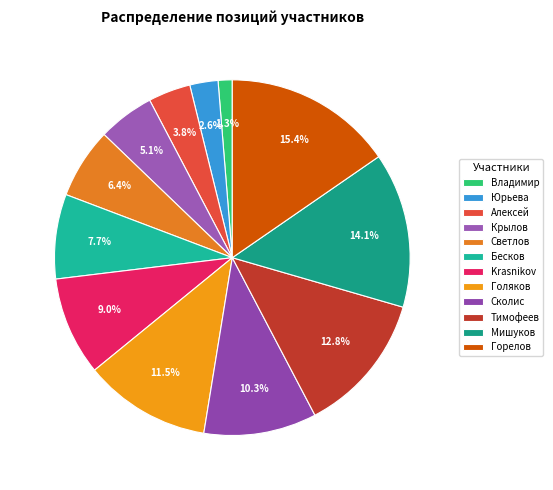

How many segments does this pie chart have?

12